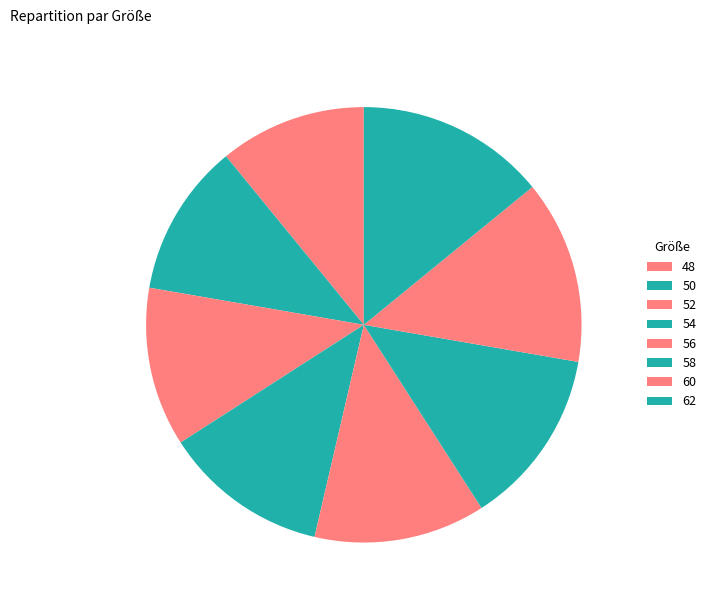

How many slices are in this pie chart?

8